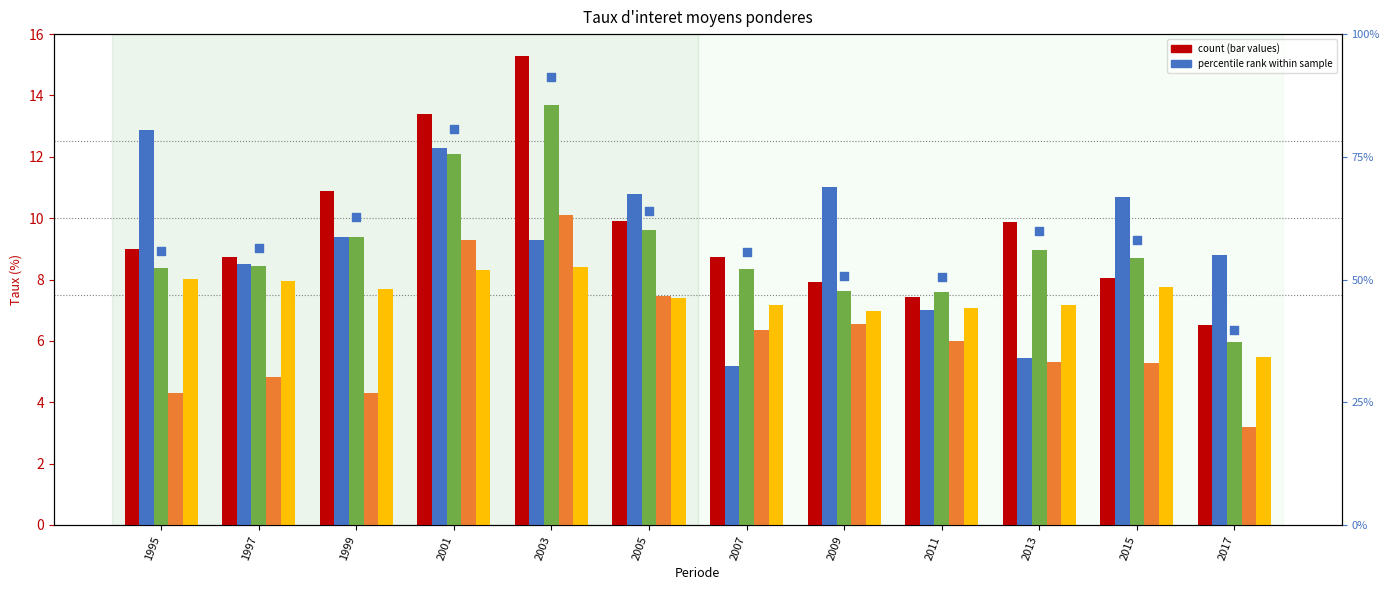

What is the total value across all series at 2007?

44.1